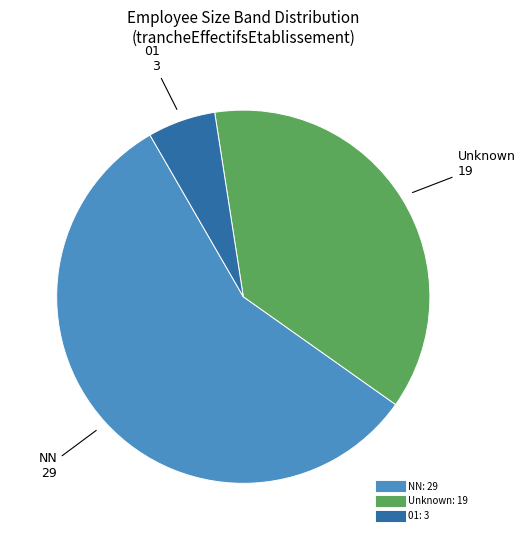

Is there any slice that represents more than half of the pie?

Yes